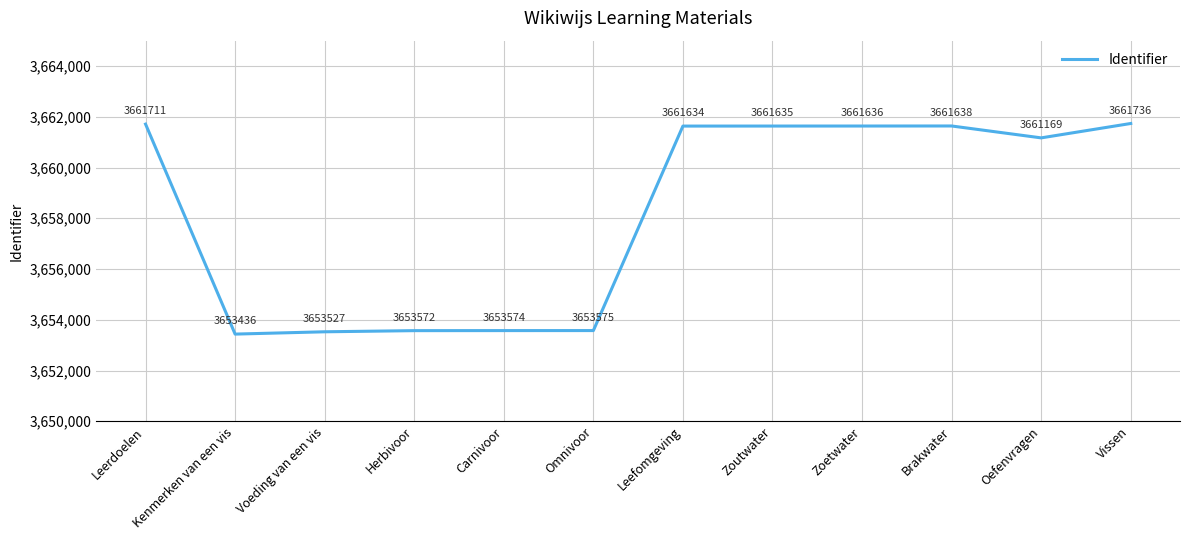

Where is the first local maximum?

Brakwater